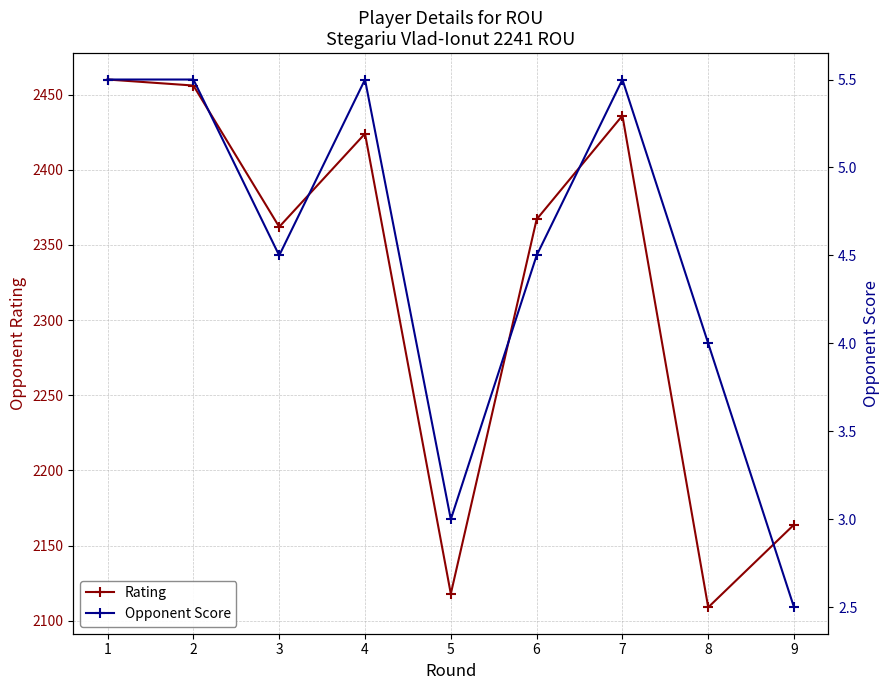

True or false: Rating and Opponent Score cross at least once.

False